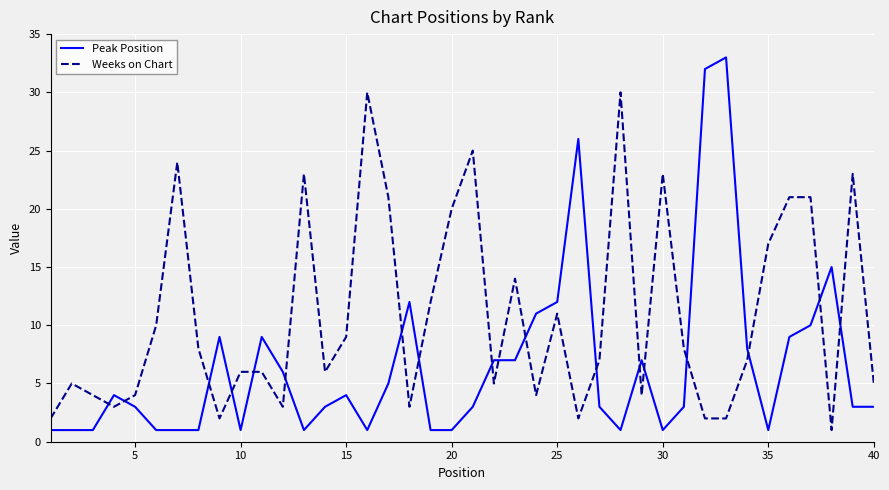

Rank the series by their average value, from highest to lowest.

Weeks on Chart, Peak Position